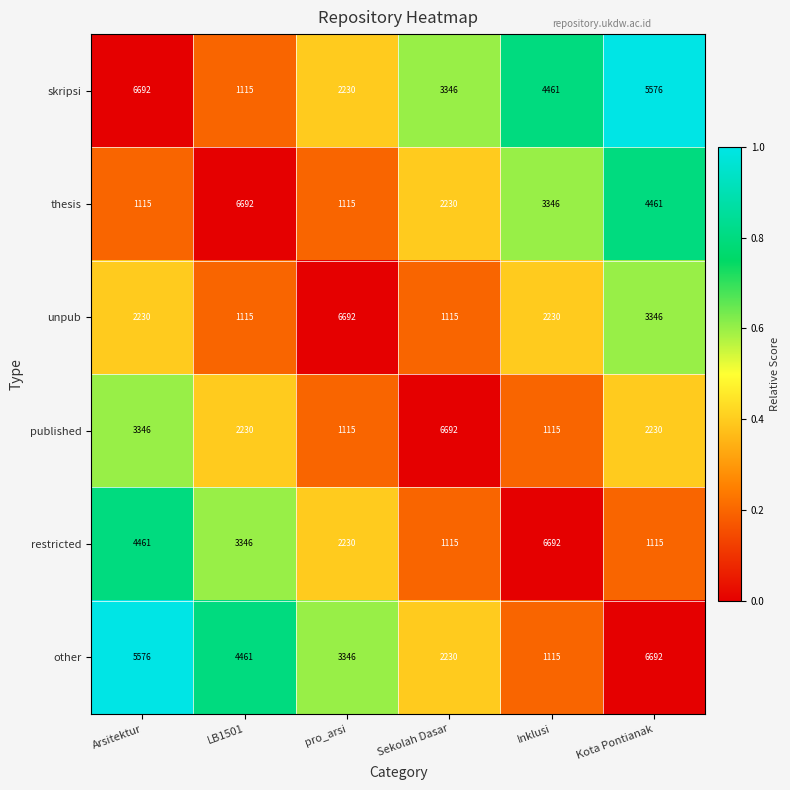

What is the difference between the maximum and minimum values in the other series?

5577